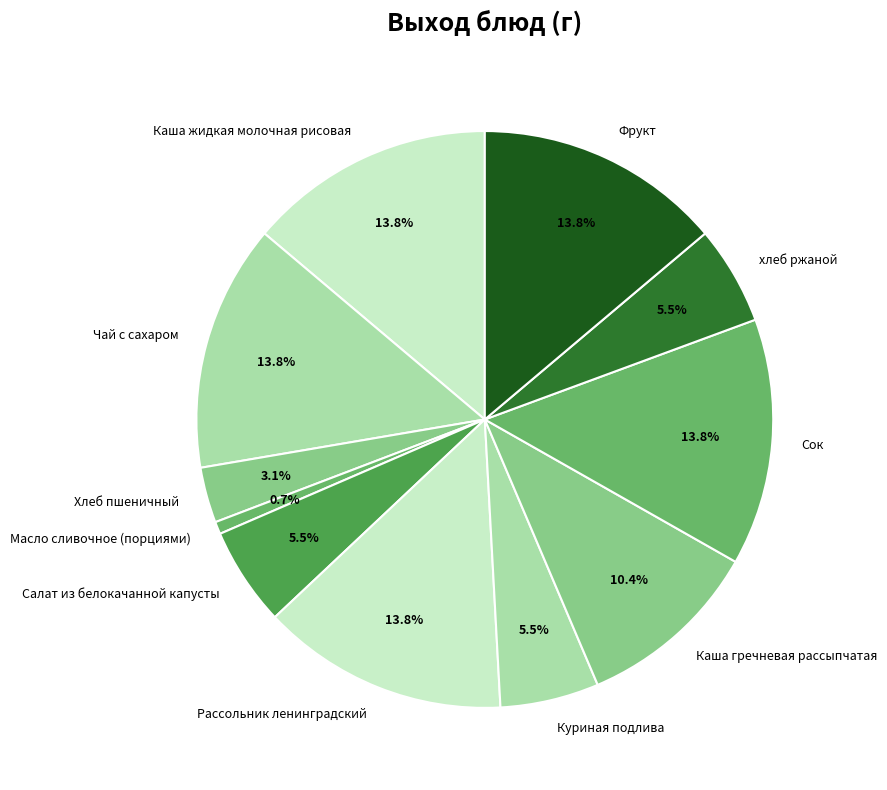

True or false: Каша жидкая молочная рисовая accounts for 14% of the total.

True